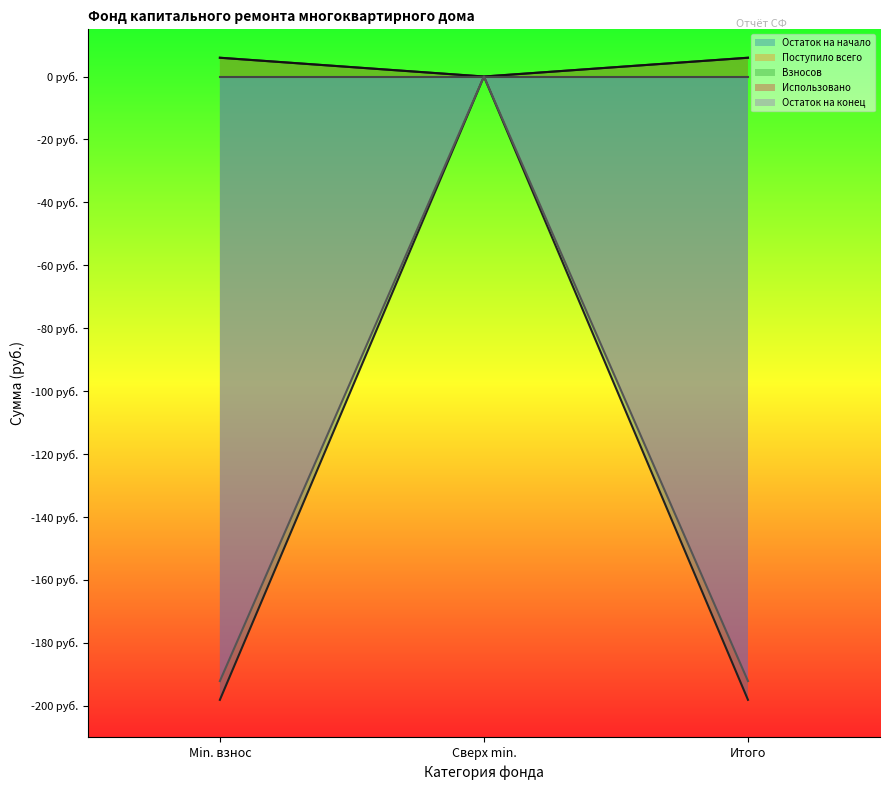

Which series has the largest total across all categories?

Поступило всего